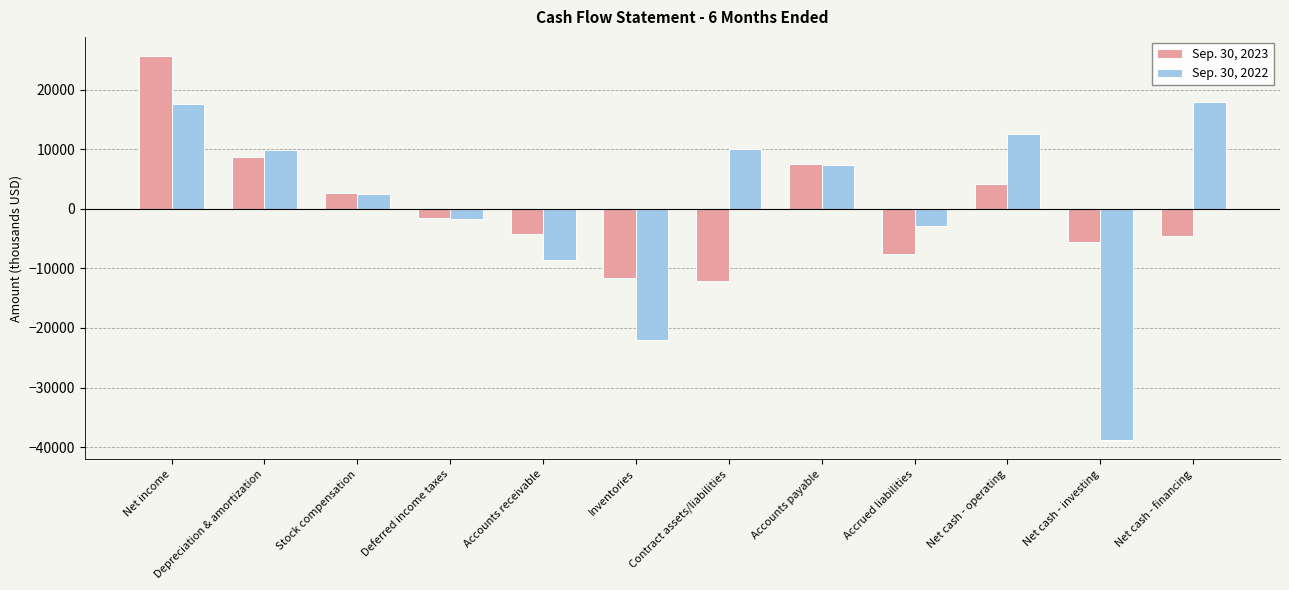

Is it true that Sep. 30, 2022 equals -33075 at Inventories?

False